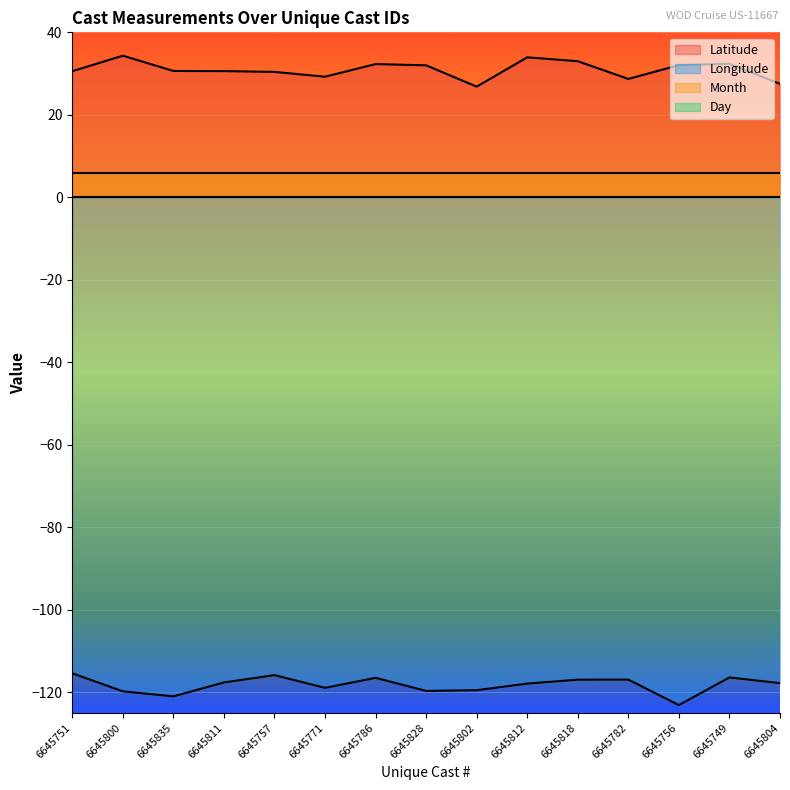

True or false: Latitude and Longitude cross at least once.

False